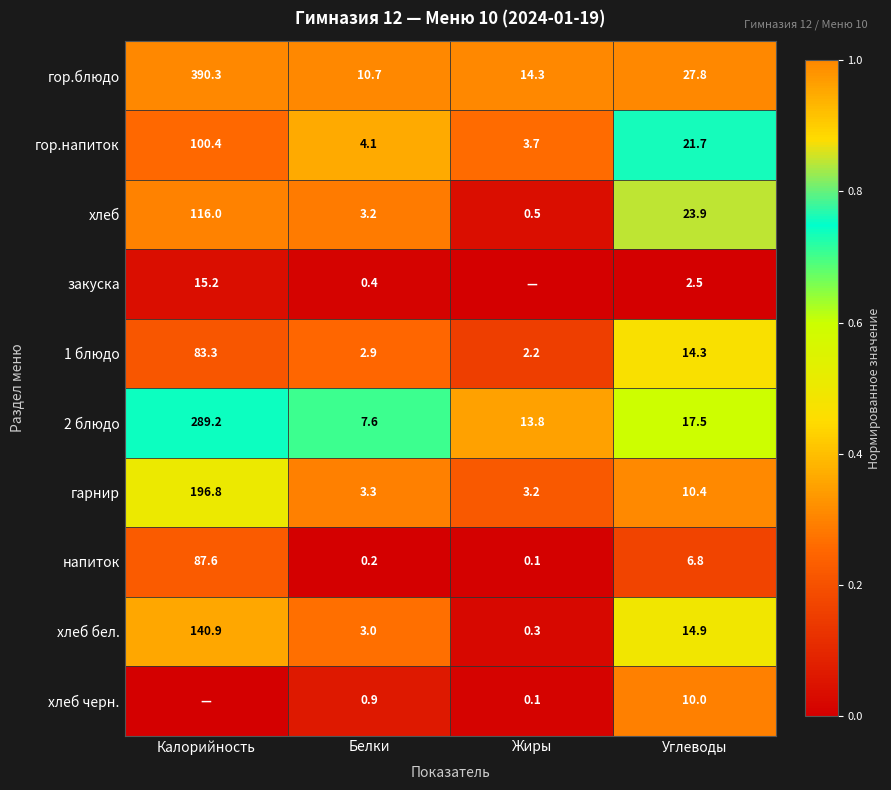

What is the difference between the highest and lowest values at Углеводы?

25.3